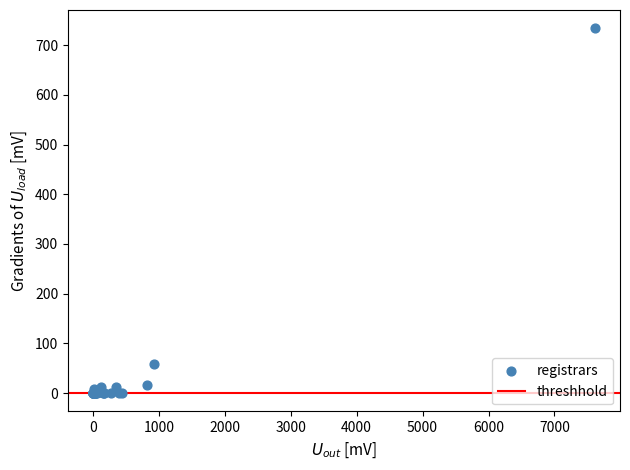

What Y value in the scatter plot is closest to 367?

58